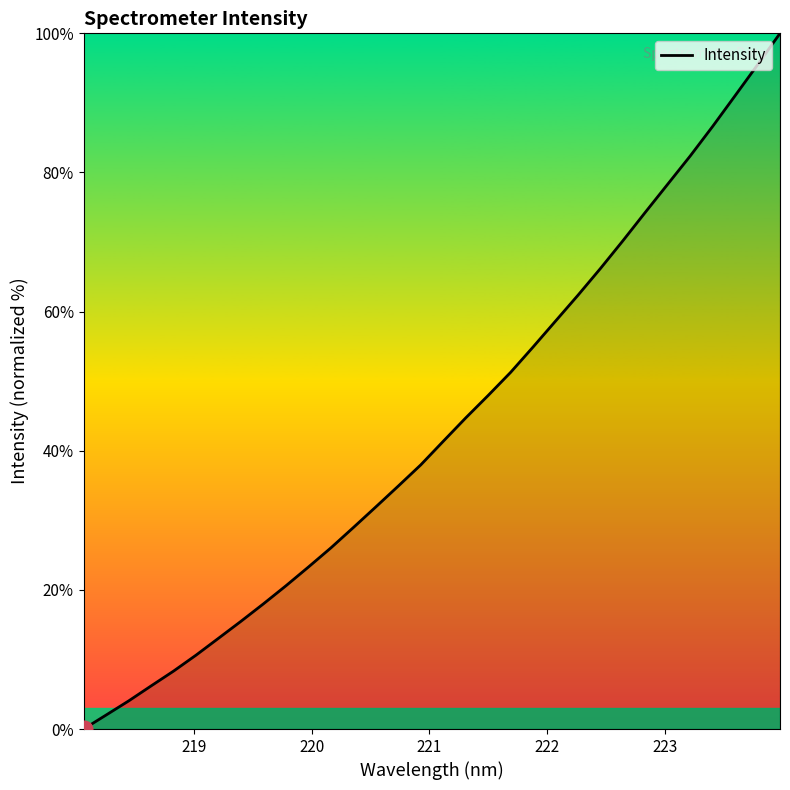

What is the difference between the maximum and minimum values?

100.0